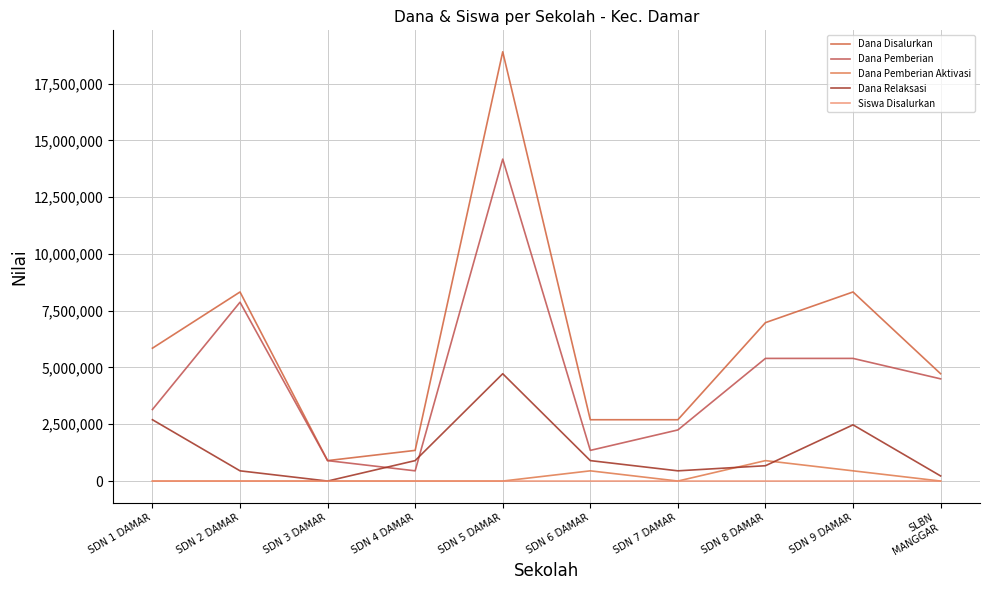

Reading left to right, what are all the values shown in this chart?

Dana Disalurkan: 5850000	8325000	900000	1350000	18900000	2700000	2700000	6975000	8325000	4725000
Dana Pemberian: 3150000	7875000	900000	450000	14175000	1350000	2250000	5400000	5400000	4500000
Dana Pemberian Aktivasi: 0	0	0	0	0	450000	0	900000	450000	0
Dana Relaksasi: 2700000	450000	0	900000	4725000	900000	450000	675000	2475000	225000
Siswa Disalurkan: 13	20	2	3	44	6	6	17	19	12